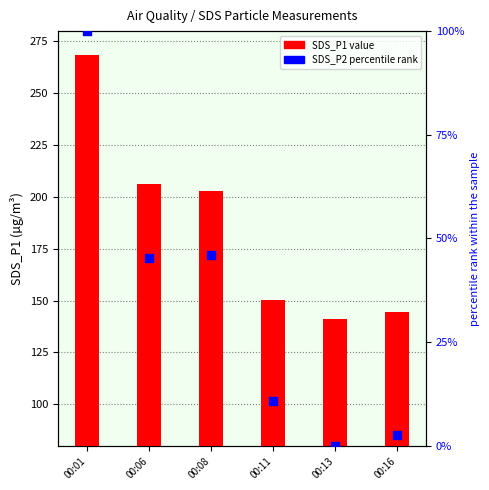

Which series has the largest total across all categories?

SDS_P1